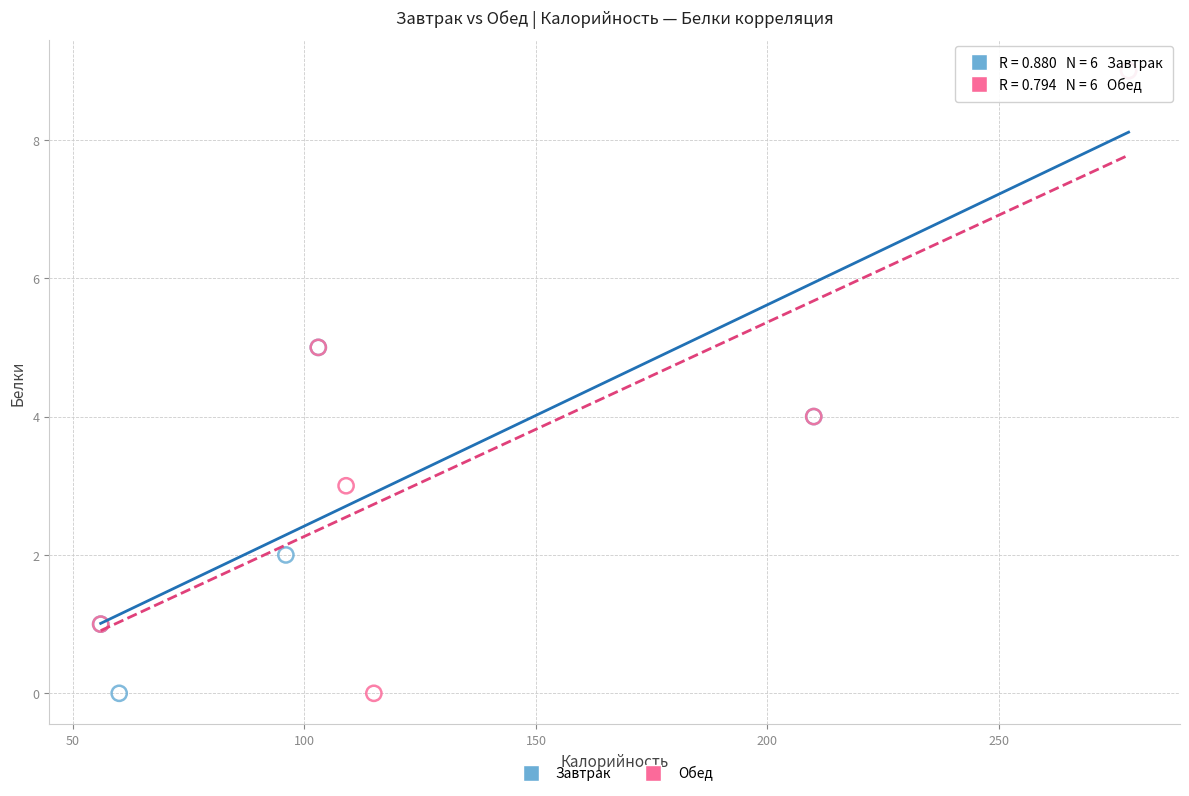

What are all the series names shown in the legend?

Завтрак, Обед